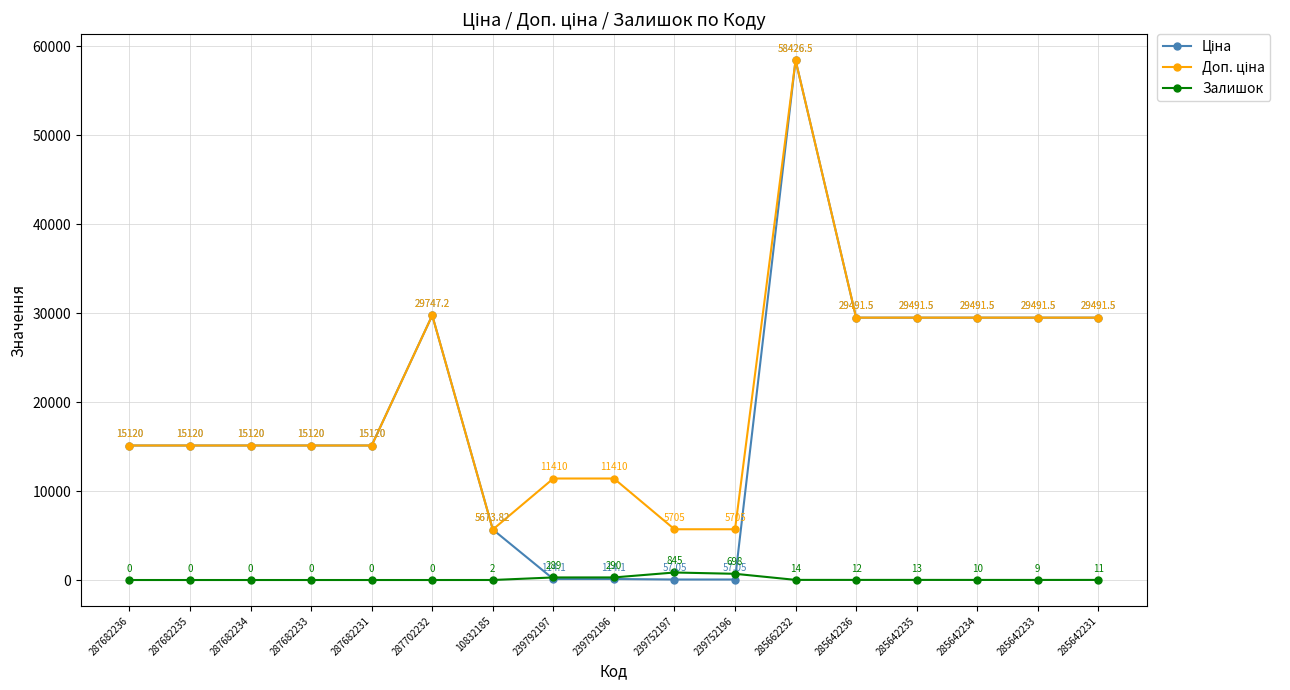

At which category is the sum across all series the highest?

285662232